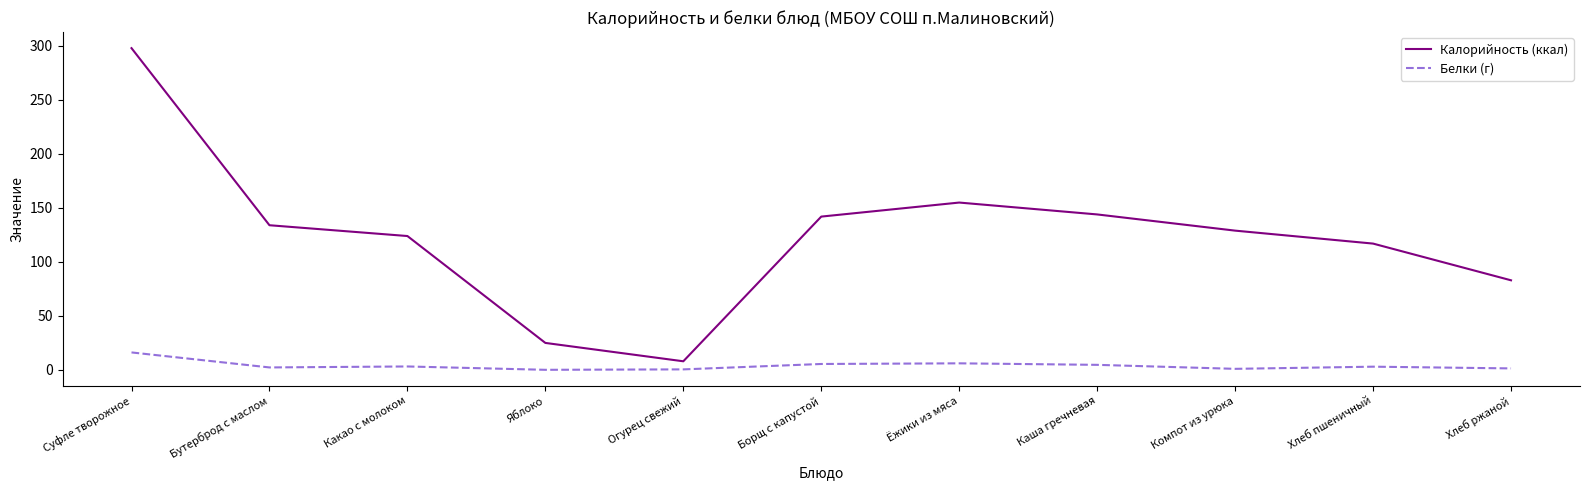

True or false: Калорийность (ккал) has more than 0 points higher than both neighbors.

True